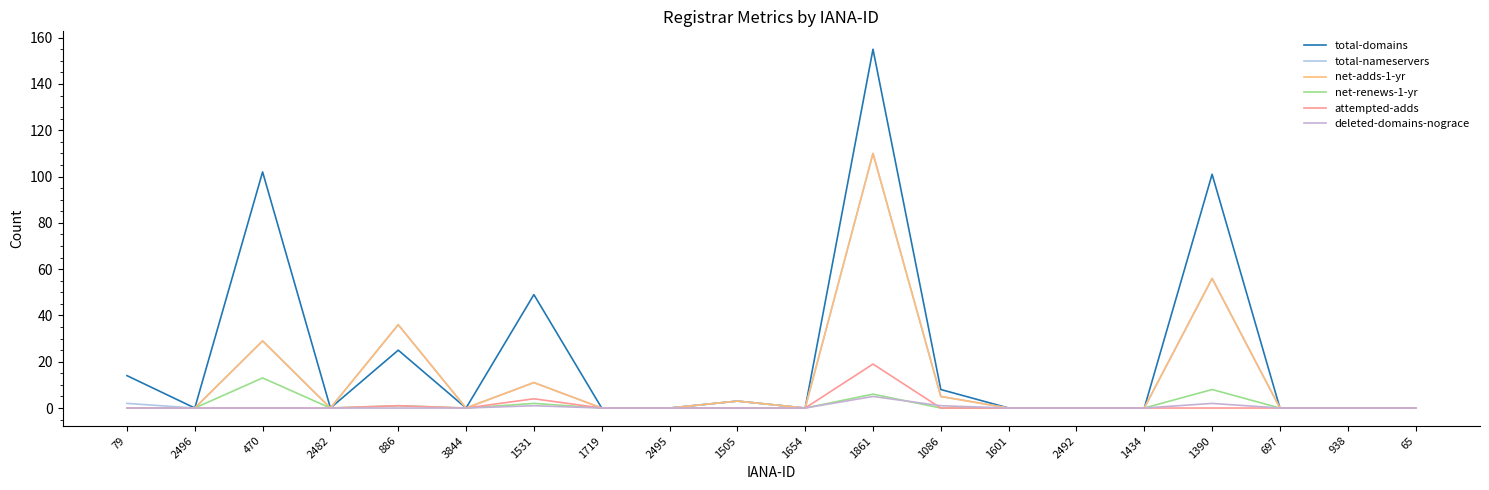

Reading left to right, extract all data points from this chart.

total-domains: 14	0	102	0	25	0	49	0	0	3	0	155	8	0	0	0	101	0	0	0
total-nameservers: 2	0	29	0	36	0	11	0	0	3	0	110	5	0	0	0	56	0	0	0
net-adds-1-yr: 0	0	29	0	36	0	11	0	0	3	0	110	5	0	0	0	56	0	0	0
net-renews-1-yr: 0	0	13	0	1	0	2	0	0	0	0	6	0	0	0	0	8	0	0	0
attempted-adds: 0	0	0	0	1	0	4	0	0	0	0	19	0	0	0	0	0	0	0	0
deleted-domains-nograce: 0	0	0	0	0	0	1	0	0	0	0	5	1	0	0	0	2	0	0	0